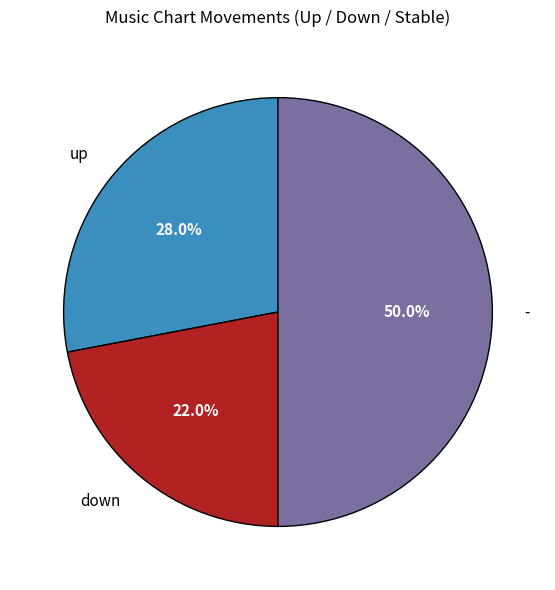

Rank the categories by value from highest to lowest.

-, up, down